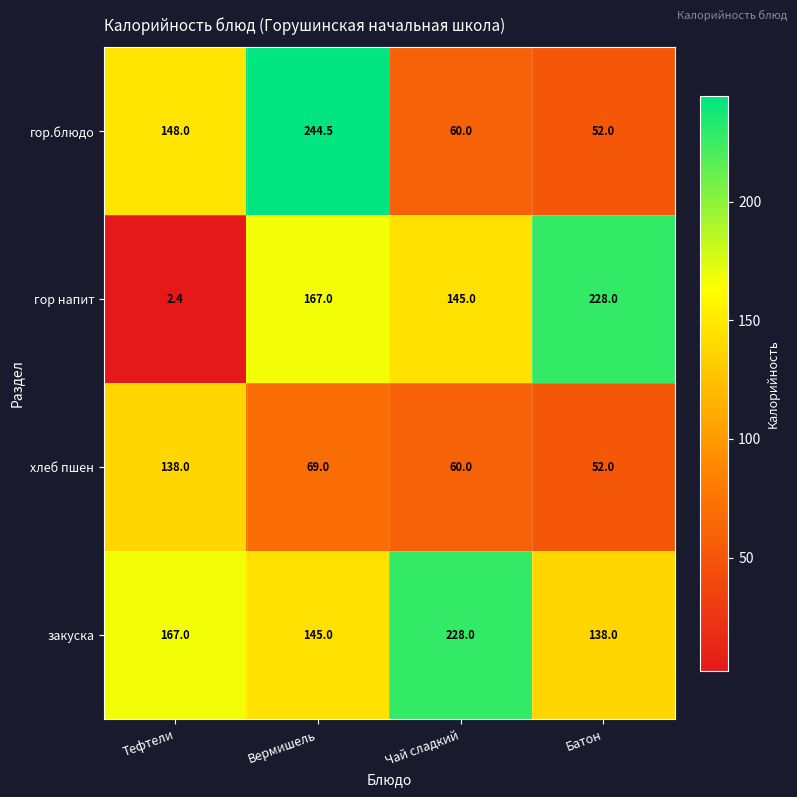

Is it true that гор.блюдо equals 69.1 at Батон?

False